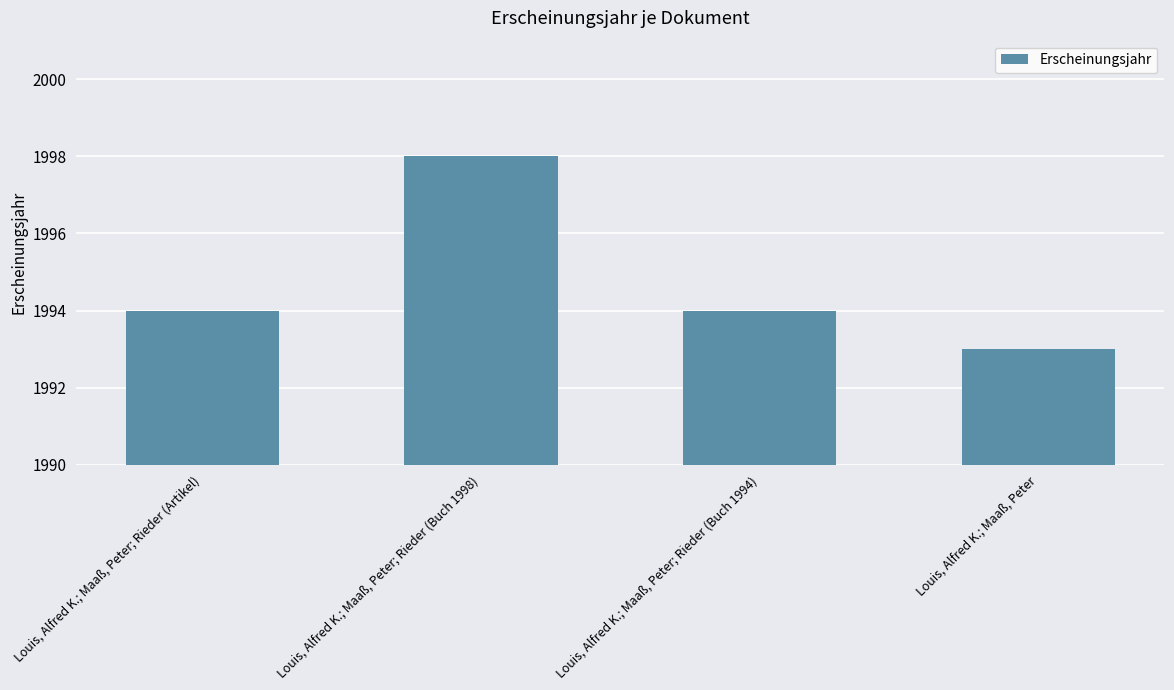

What is the smallest value displayed?

1993